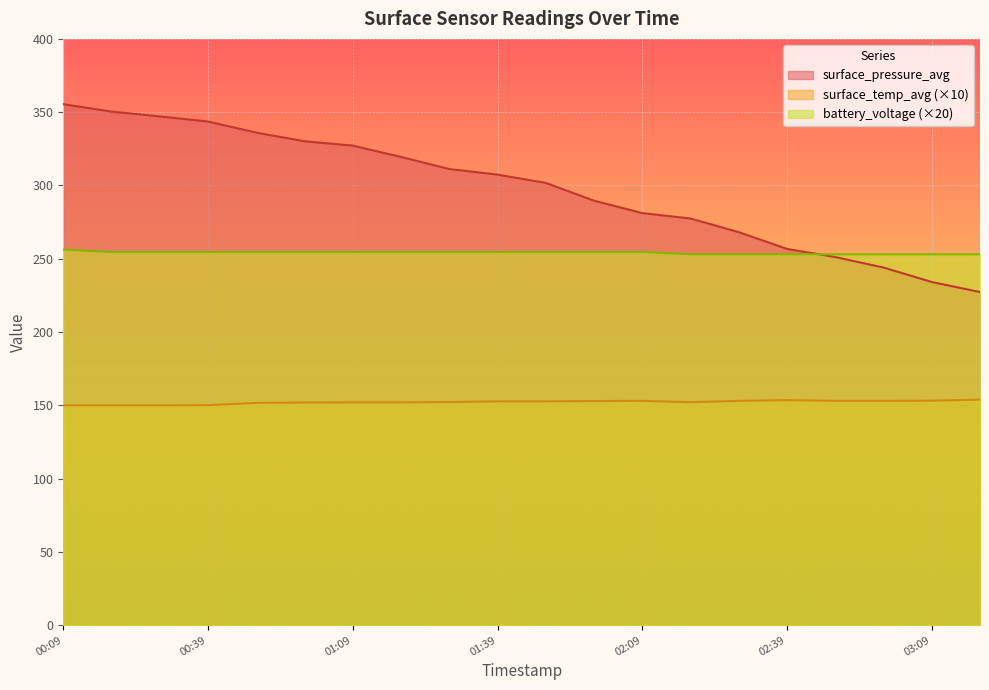

True or false: surface_temp_avg and battery_voltage cross at least once.

False